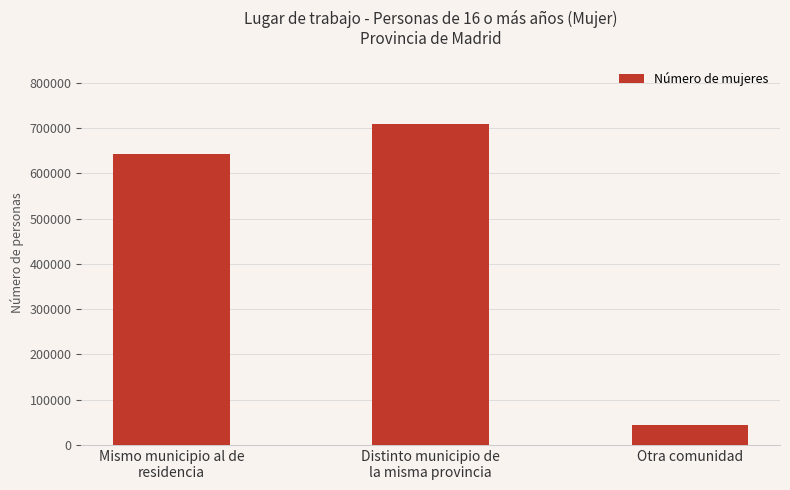

Between Mismo municipio al de
residencia and Distinto municipio de
la misma provincia, which is larger?

Distinto municipio de
la misma provincia